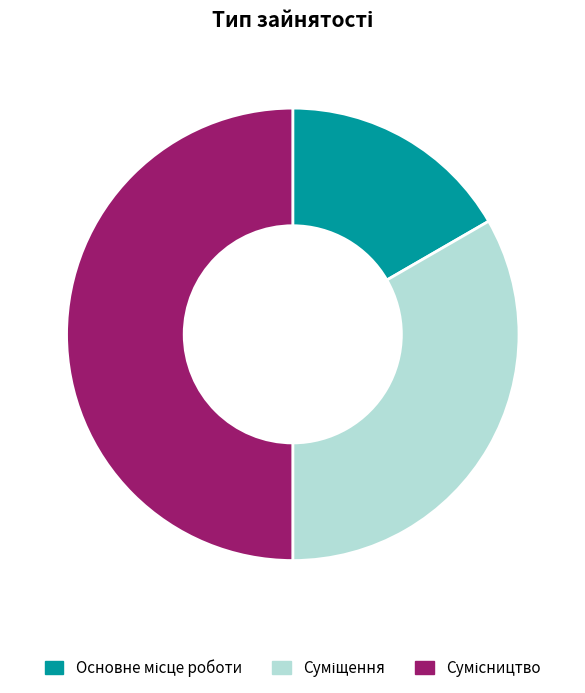

Which category has the biggest portion of the pie?

Сумісництво